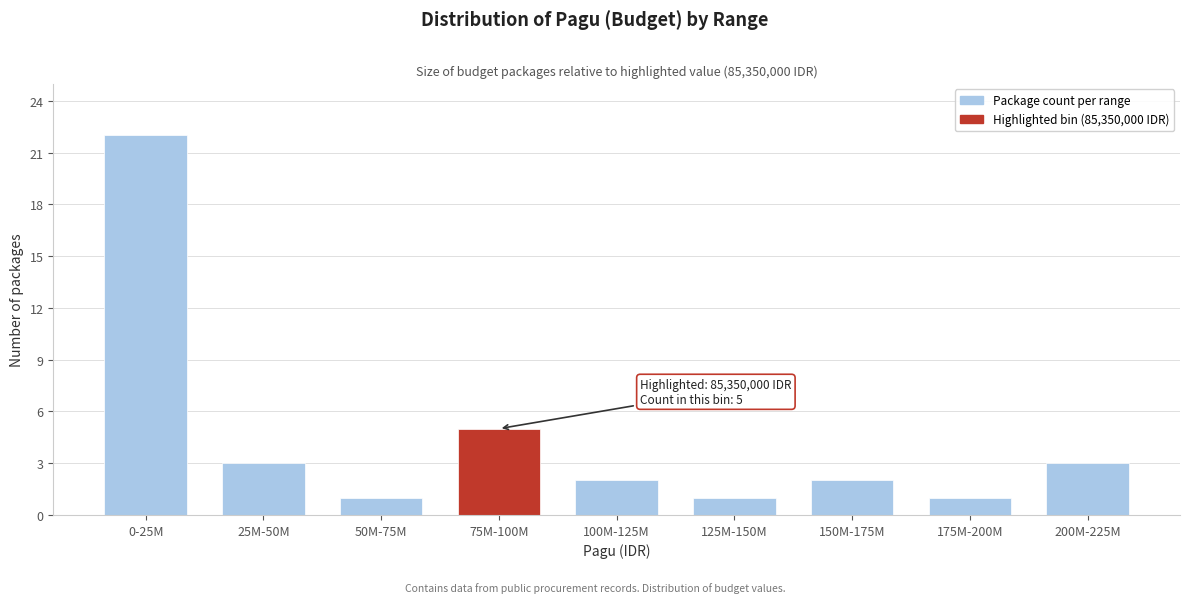

Reading left to right, list all the values displayed in this chart.

0-25M=22	25M-50M=3	50M-75M=1	75M-100M=5	100M-125M=2	125M-150M=1	150M-175M=2	175M-200M=1	200M-225M=3